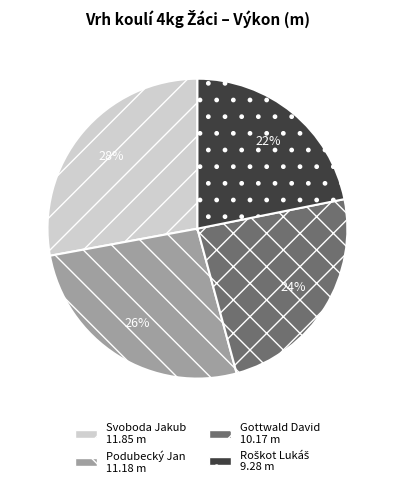

Is there any slice that represents more than half of the pie?

No